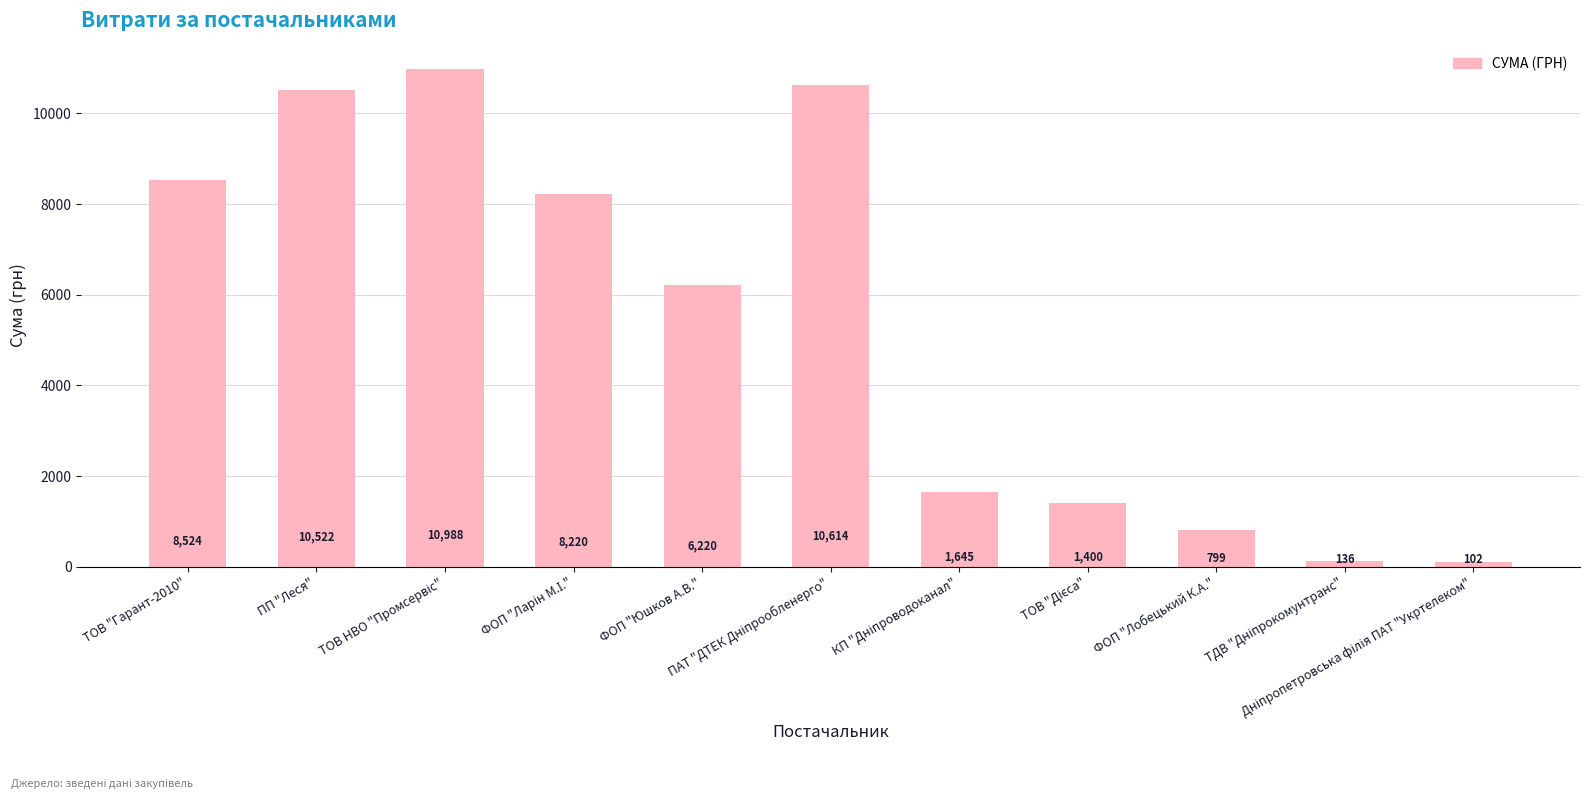

What is the difference between the maximum and second lowest values?

10852.0